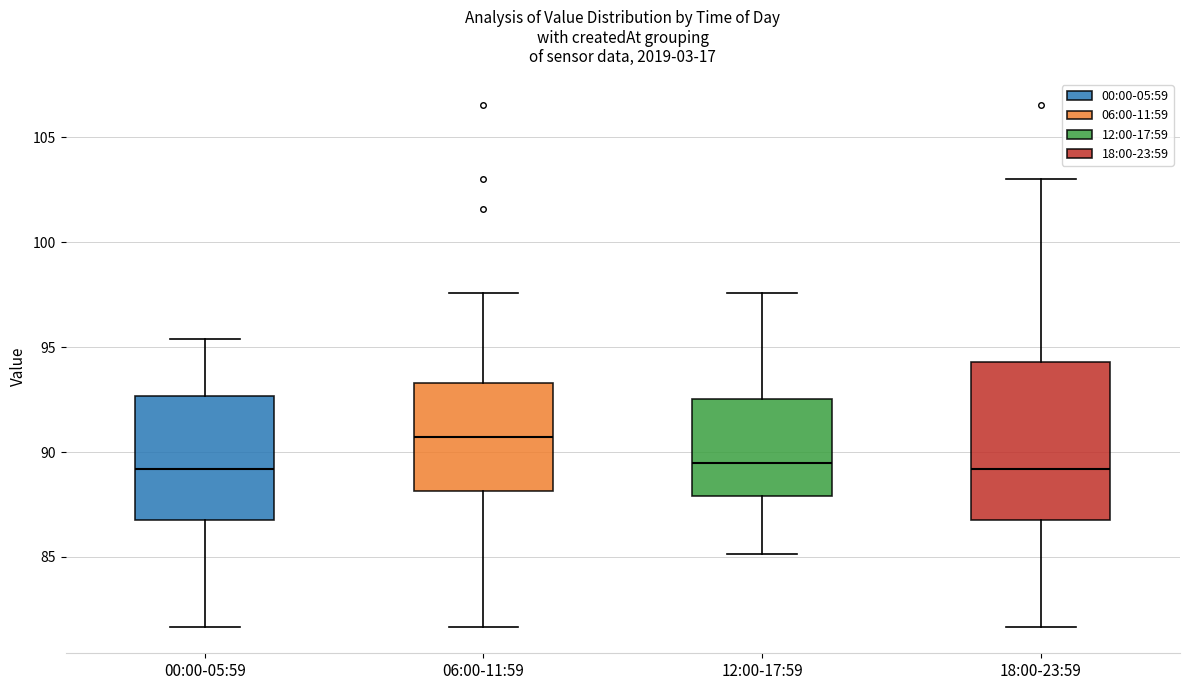

Where does the upper whisker of the box for 06:00-11:59 end on the y-axis? The values are not printed on the chart, so give them approximately, as read against the axis.

97.5